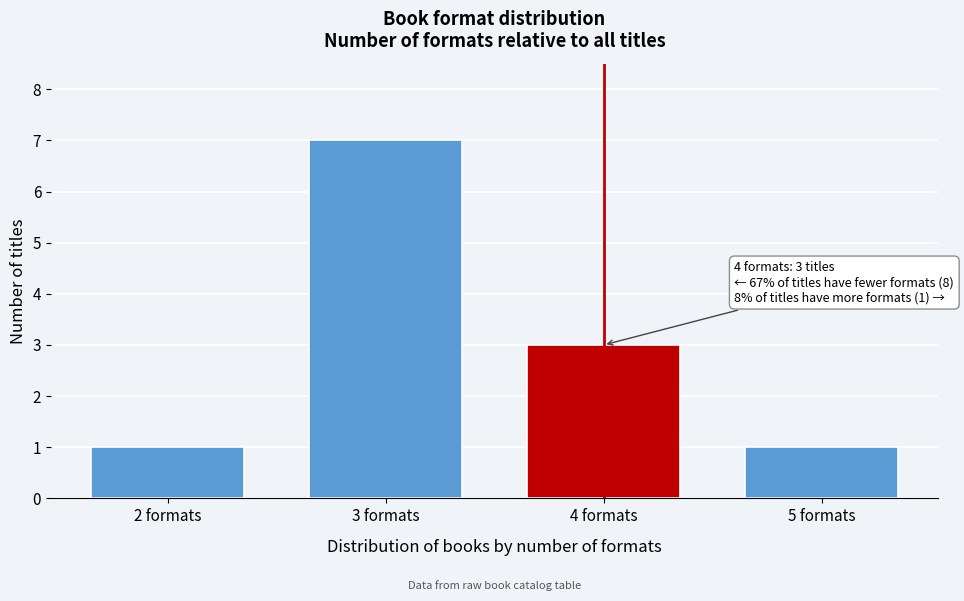

Reading right to left, transcribe all the data shown in this chart.

5 formats=1	4 formats=3	3 formats=7	2 formats=1